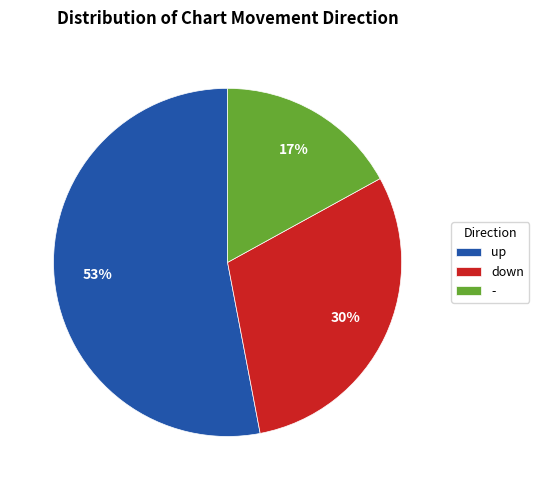

Is the sum of down and up greater than half?

Yes